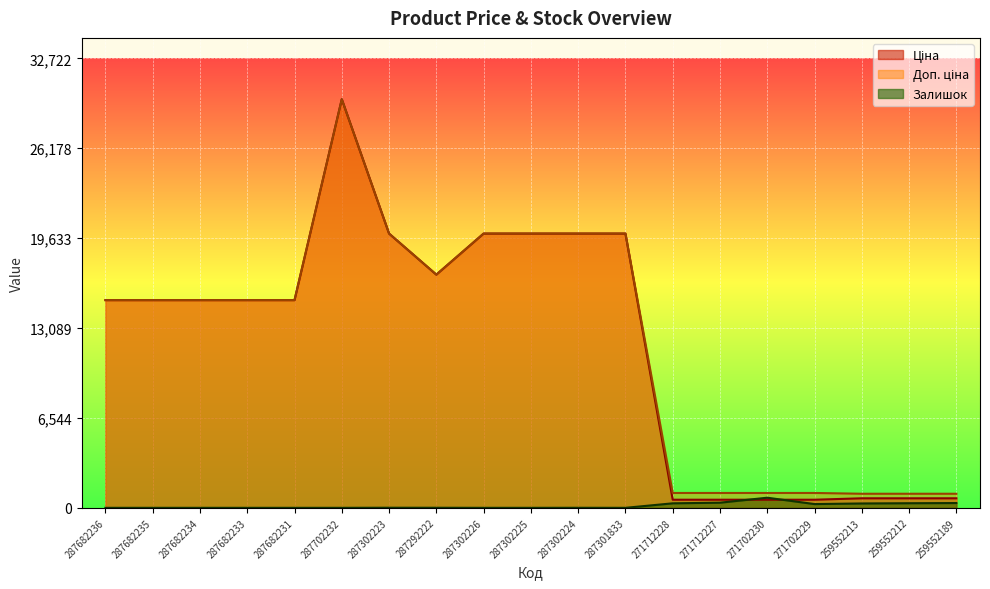

How many data points does each series have?

19